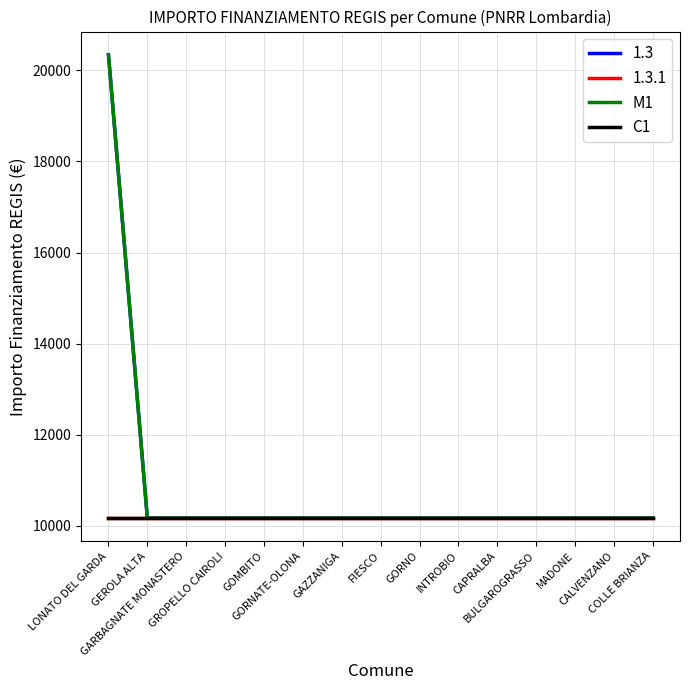

Does the chart display data point markers on the line(s)?

No